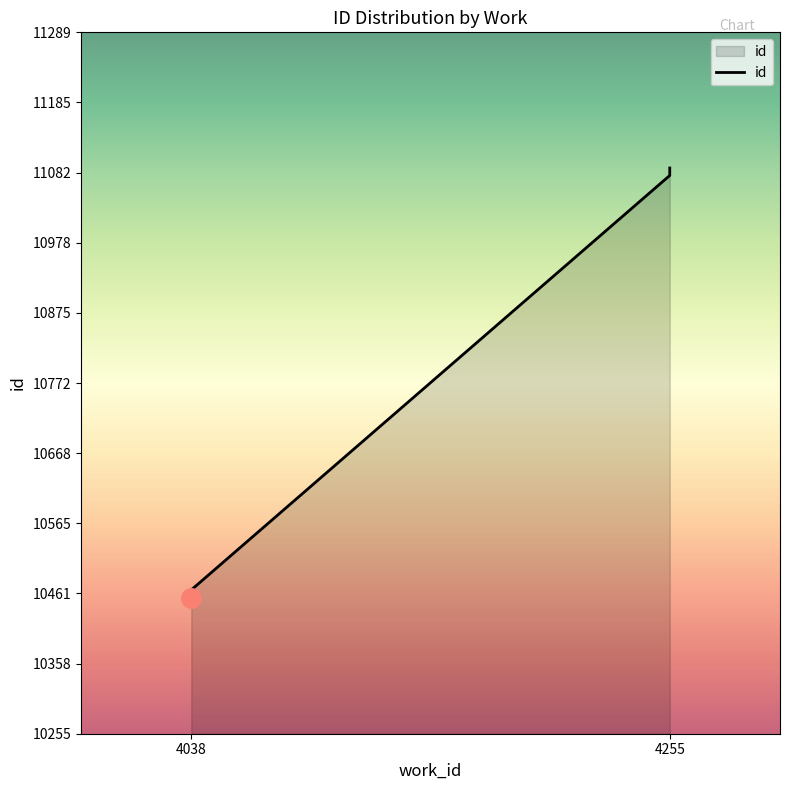

How many lines are shown in the chart?

1